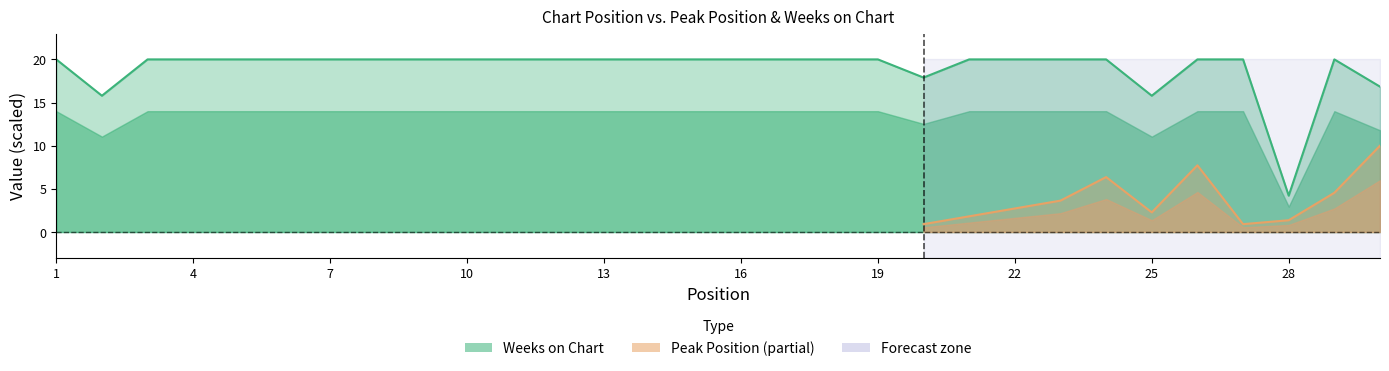

Approximately how many times larger is the value at 24 compared to 27?

1.0